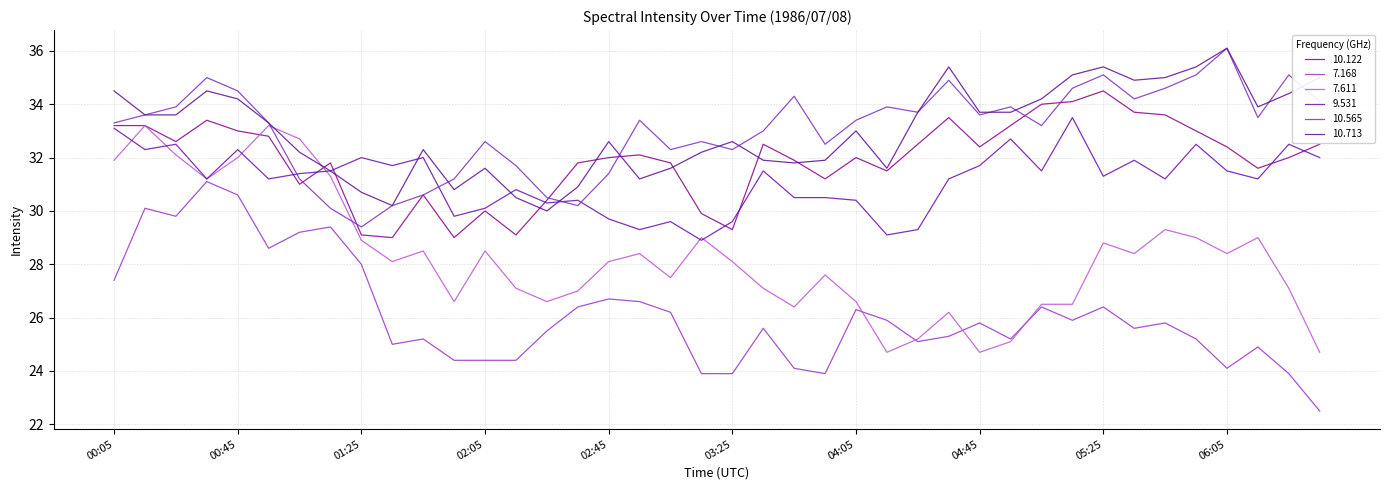

What are all the series names shown in the legend?

10.122, 7.168, 7.611, 9.531, 10.565, 10.713